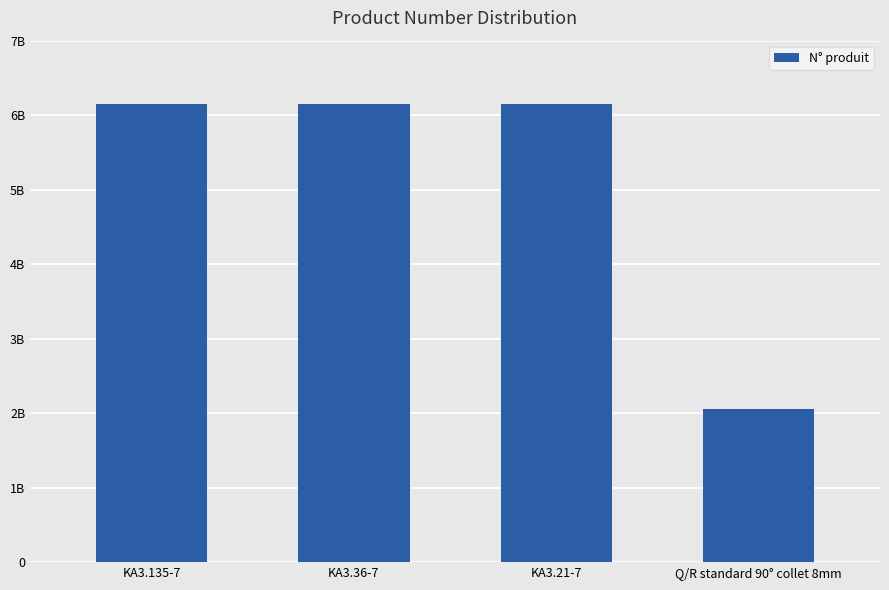

Are the bars horizontal?

No